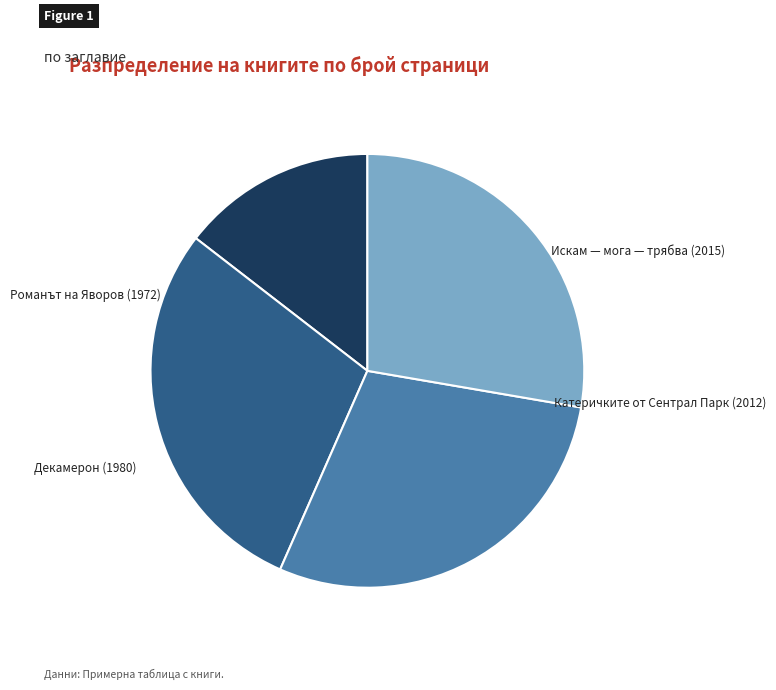

Does any single category account for the majority?

No